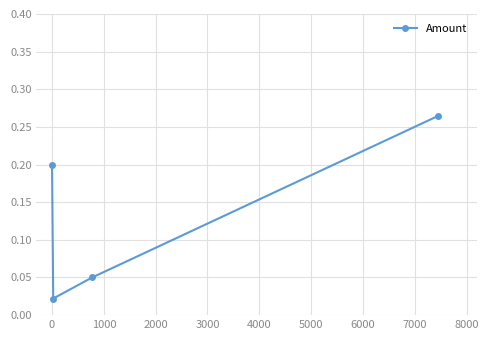

How many points are lower than both their immediate neighbors (excluding endpoints)?

1